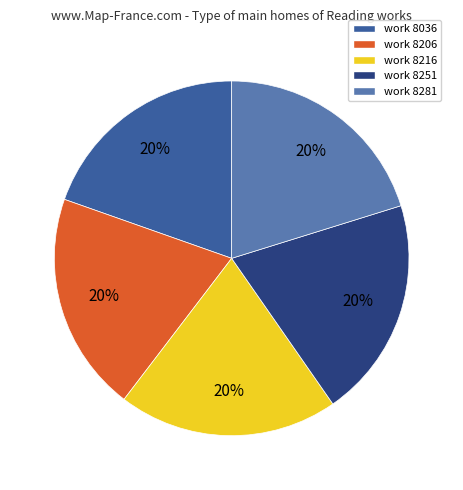

What is the ratio of the value at work 8206 to the value at work 8281?

1.0